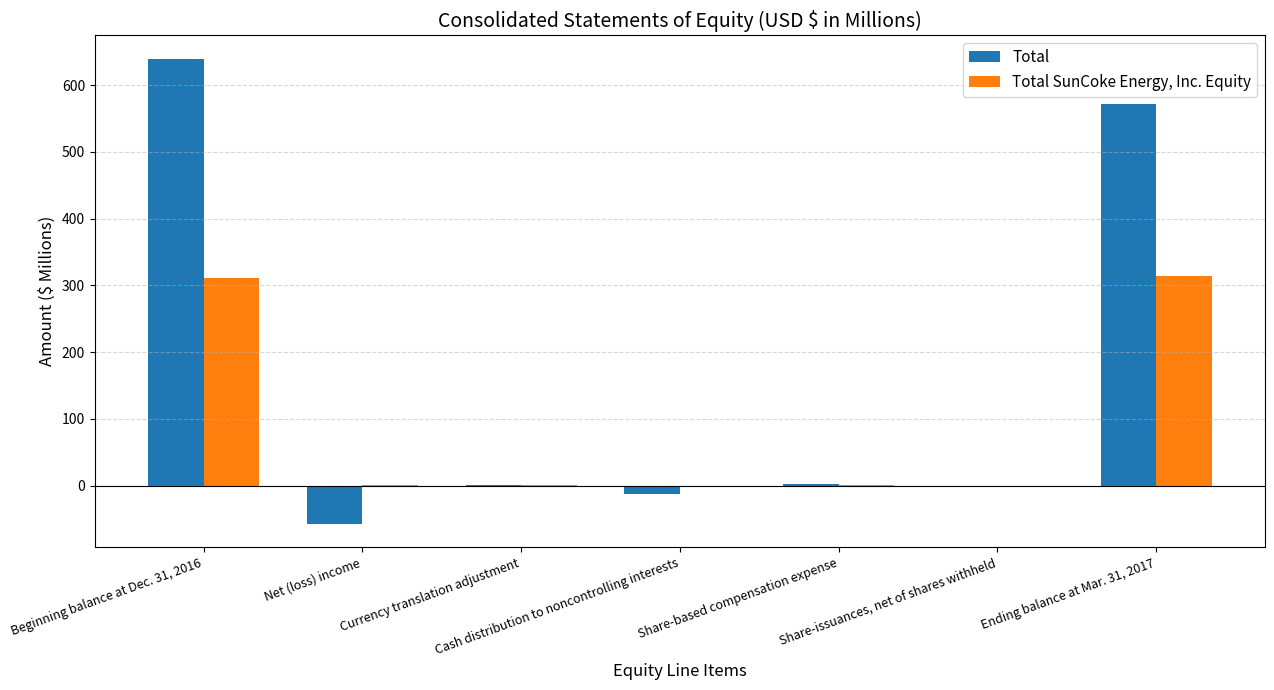

Is it true that Total equals -0.3 at Share-issuances, net of shares withheld?

True